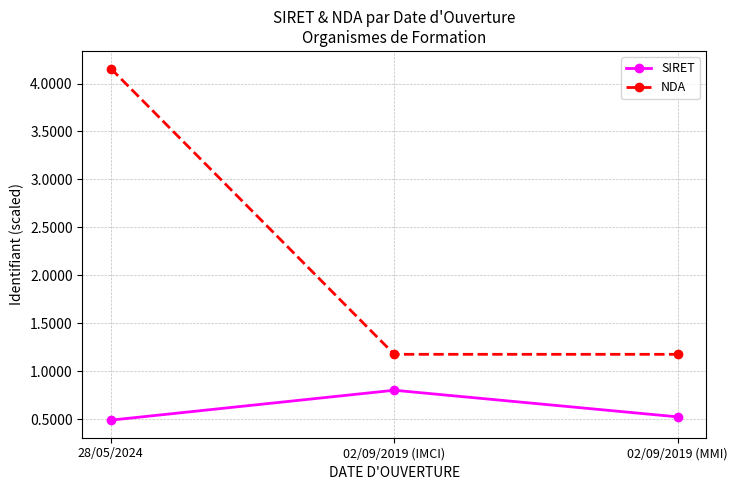

What is the value of the SIRET point at the 2nd from the left?

0.8